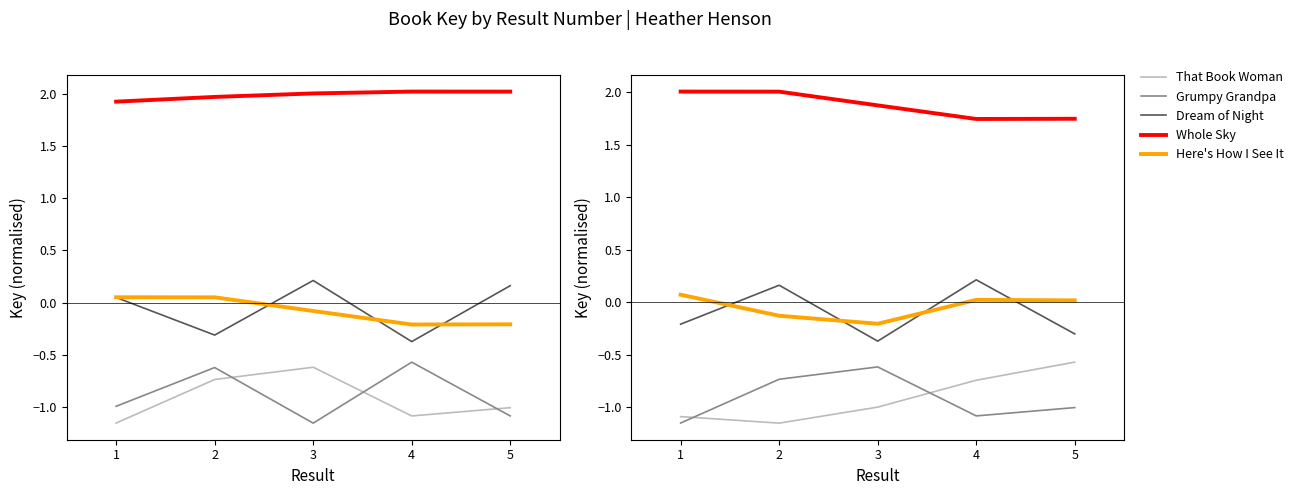

What is the sum of all That Book Woman values?

-4.6